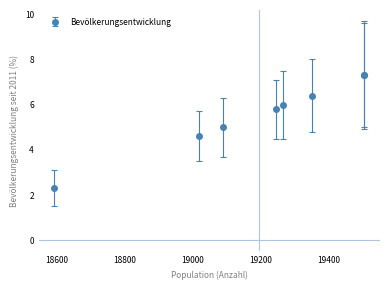

What is the average value?

5.6